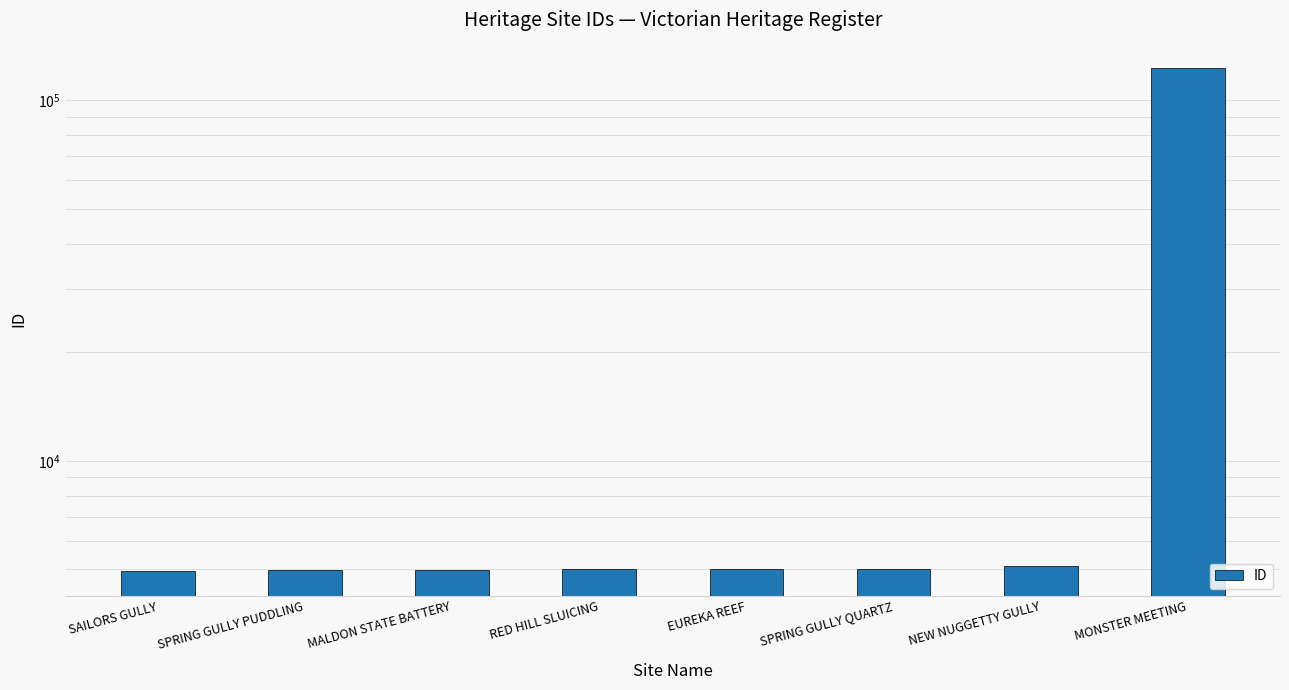

Reading left to right, transcribe all the data shown in this chart.

4963	4969	4989	5014	5017	5018	5107	123107